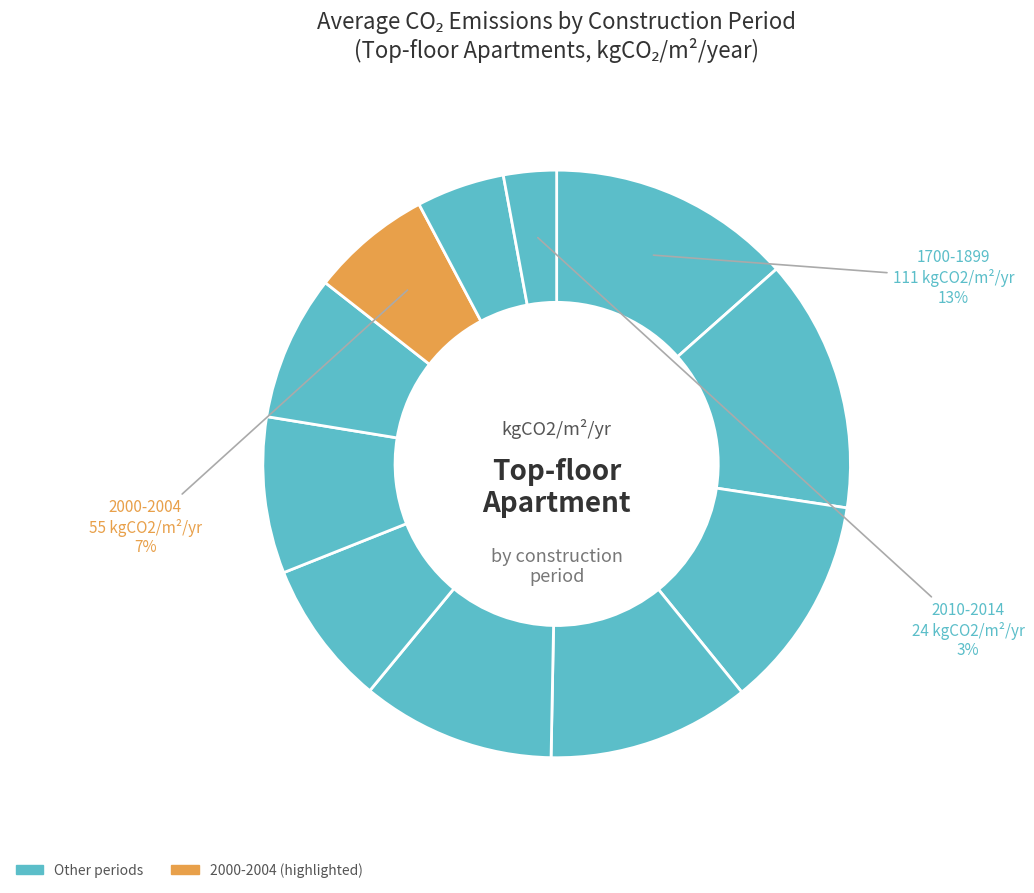

What is the largest slice in the pie chart?

1900-1929